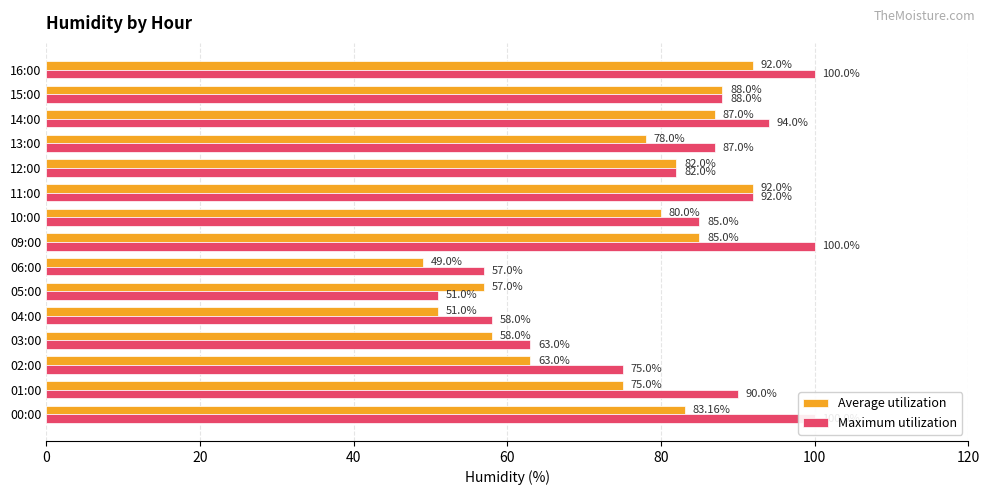

What is the difference between the highest and lowest values at 04:00?

7.0